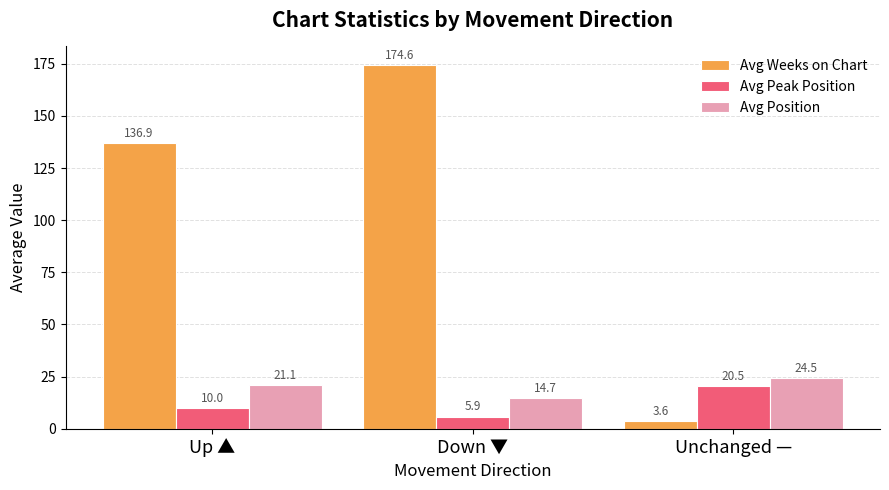

List the labels in order of Avg Peak Position value, smallest first.

Down ▼, Up ▲, Unchanged —